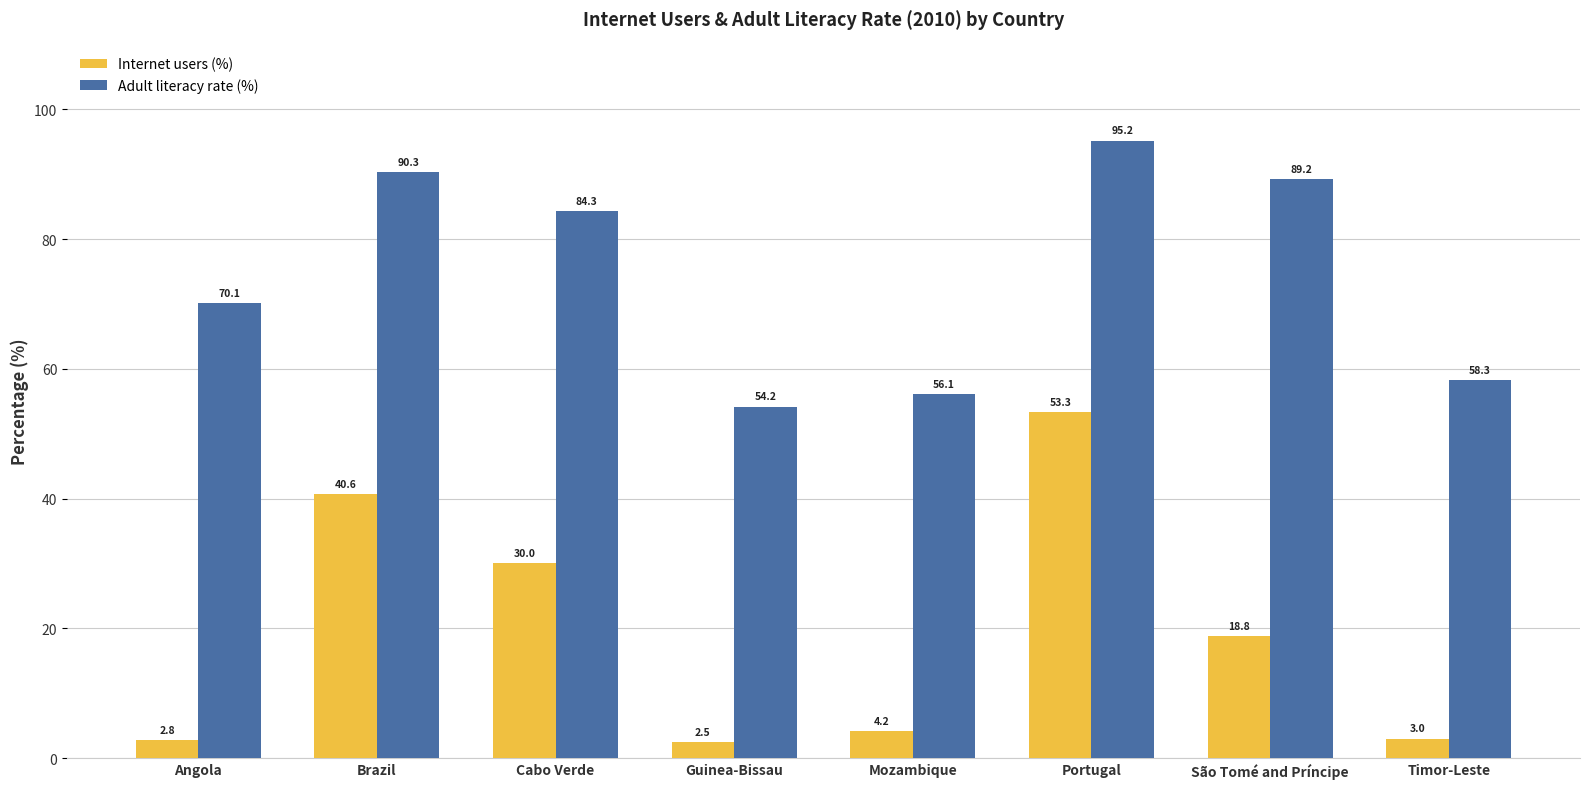

The value of Adult literacy rate (%) at Mozambique is 56.1. True or false?

True